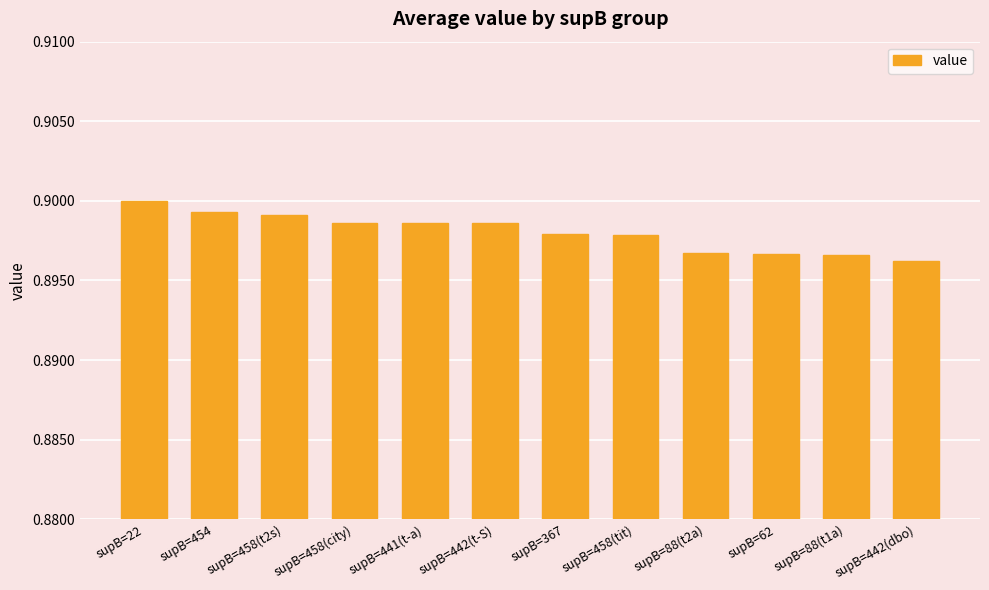

Which has a higher value, supB=88(t1a) or supB=458(city)?

supB=458(city)